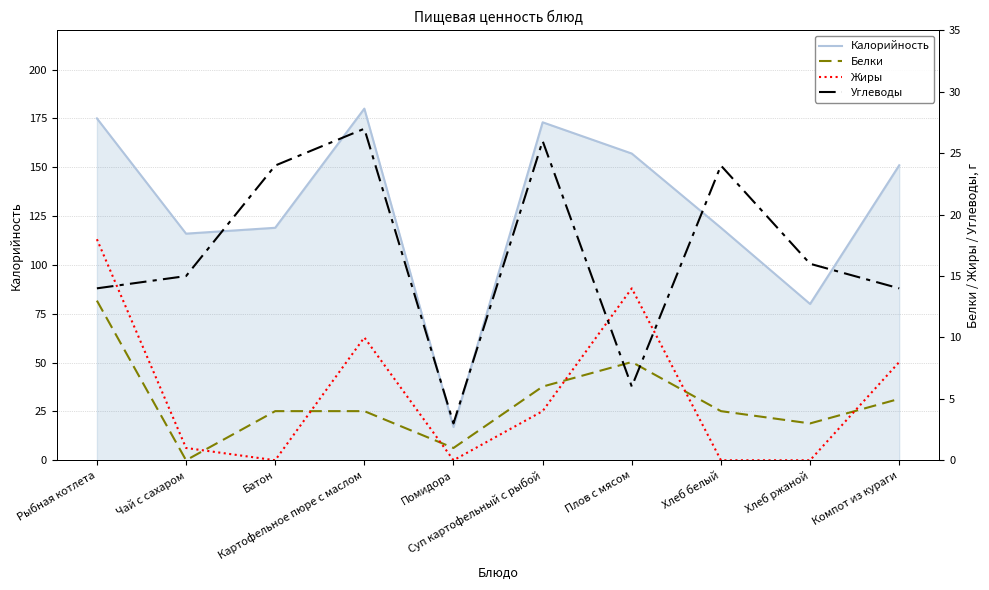

Which label corresponds to the largest value in the chart?

Картофельное пюре с маслом